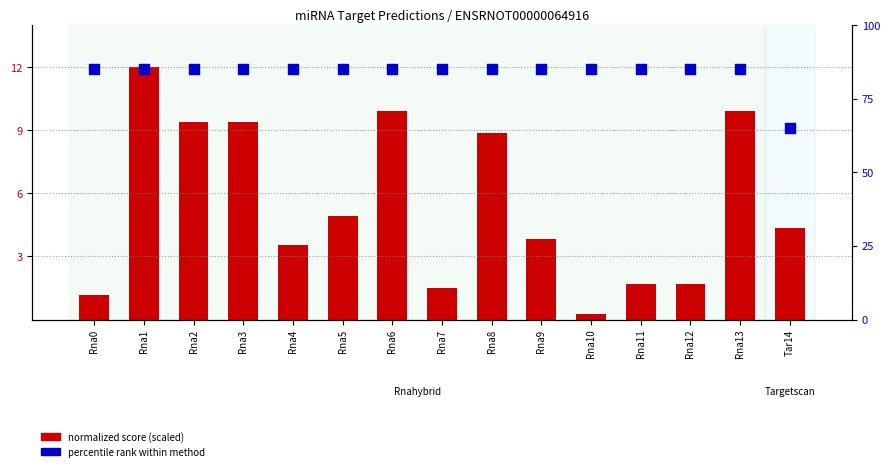

At which category is the sum across all series the highest?

Rna1